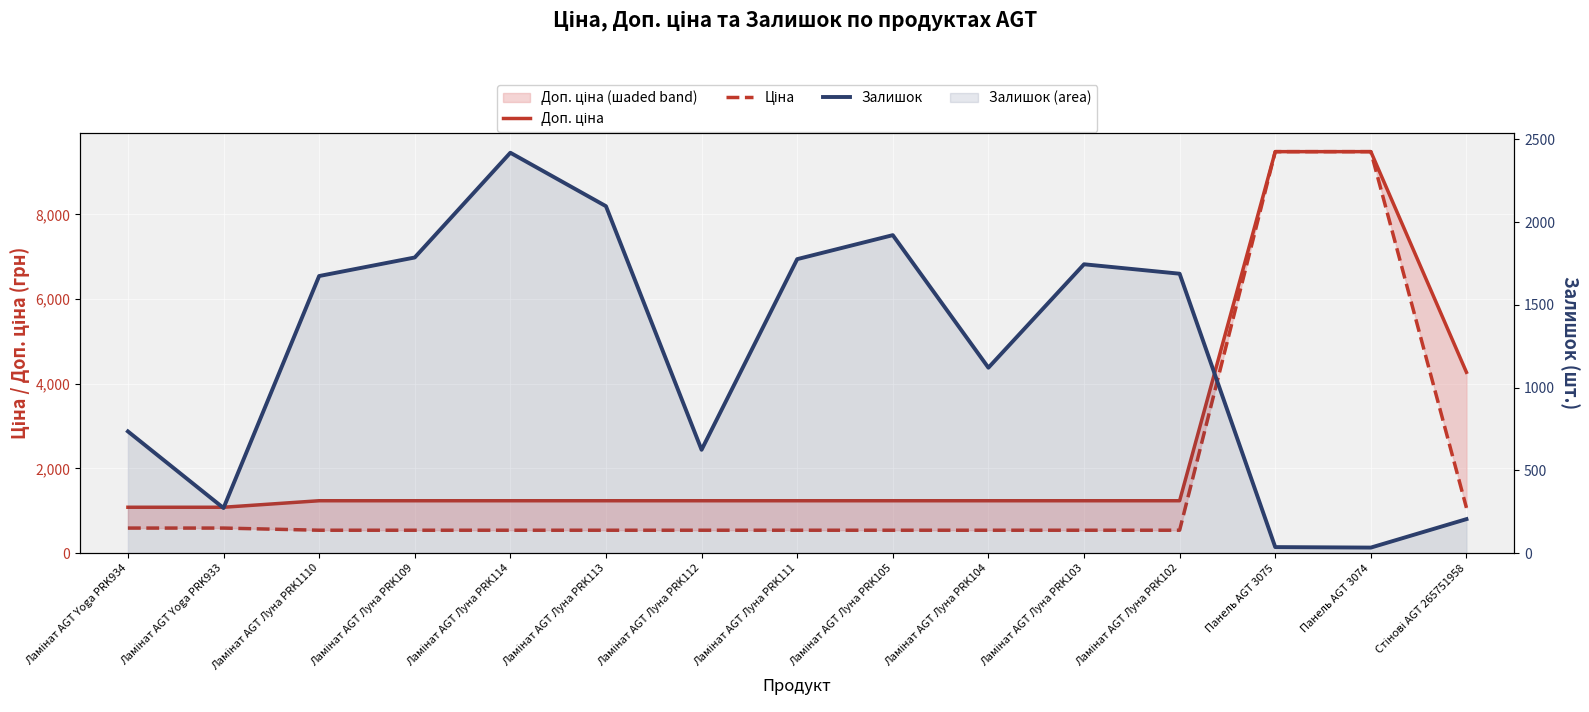

Where is the first local minimum for Залишок?

Ламінат AGT Yoga PRK933